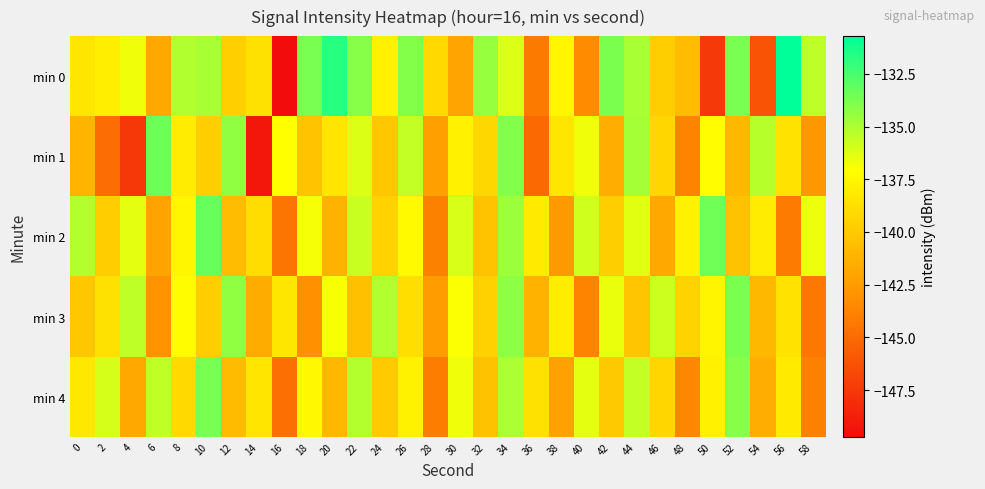

How many series are shown in this chart?

5